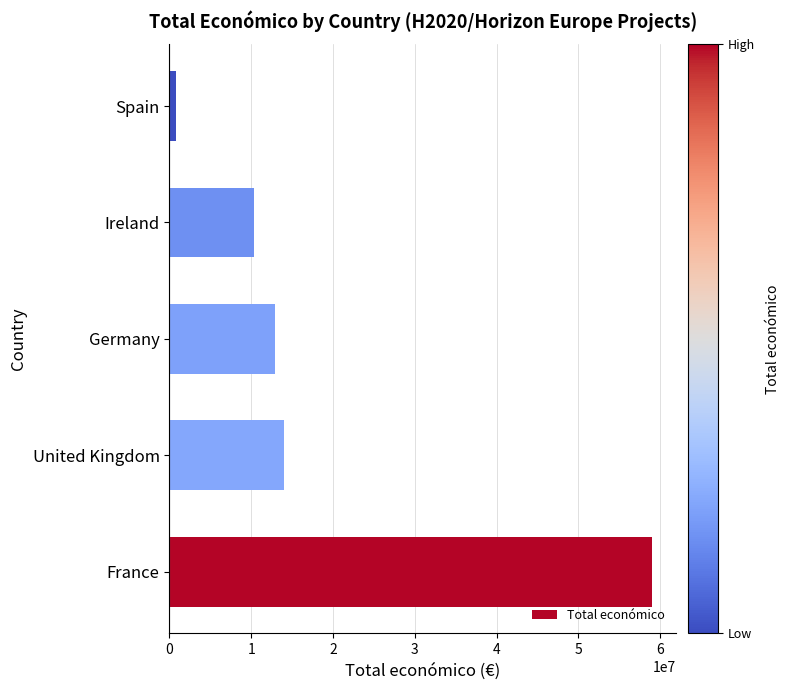

True or false: the data shows 2267789 at Ireland.

False